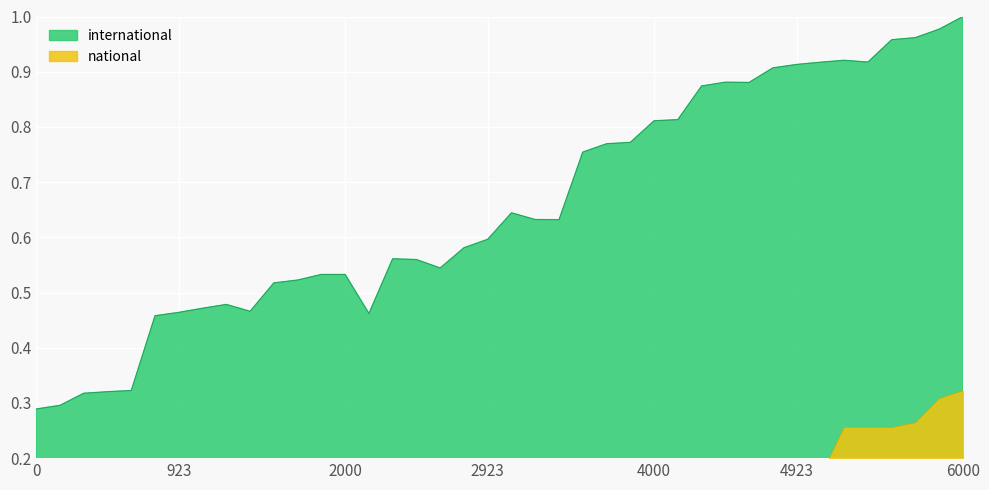

True or false: international and national intersect in this chart.

False